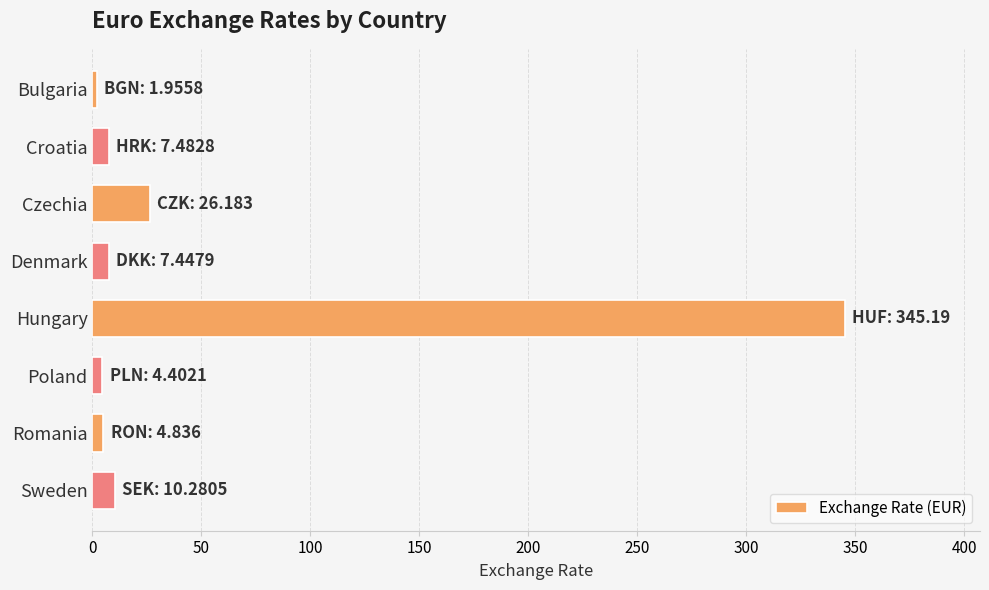

The chart shows a value of 489.7 at Hungary. True or false?

False